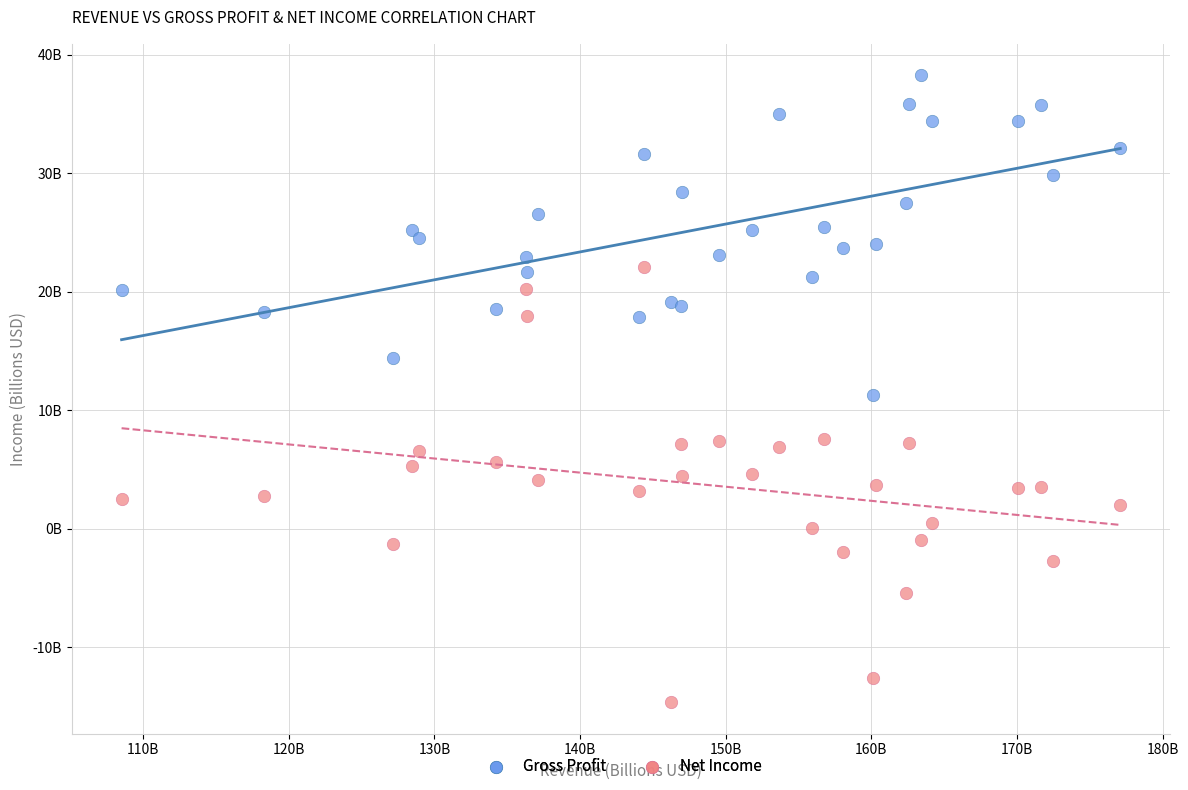

Which series contains the lowest Y value?

Net Income